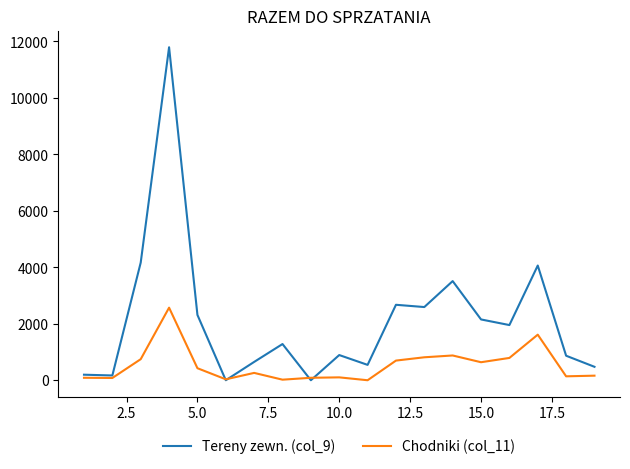

Which series has the largest total across all categories?

Tereny zewn. (col_9)